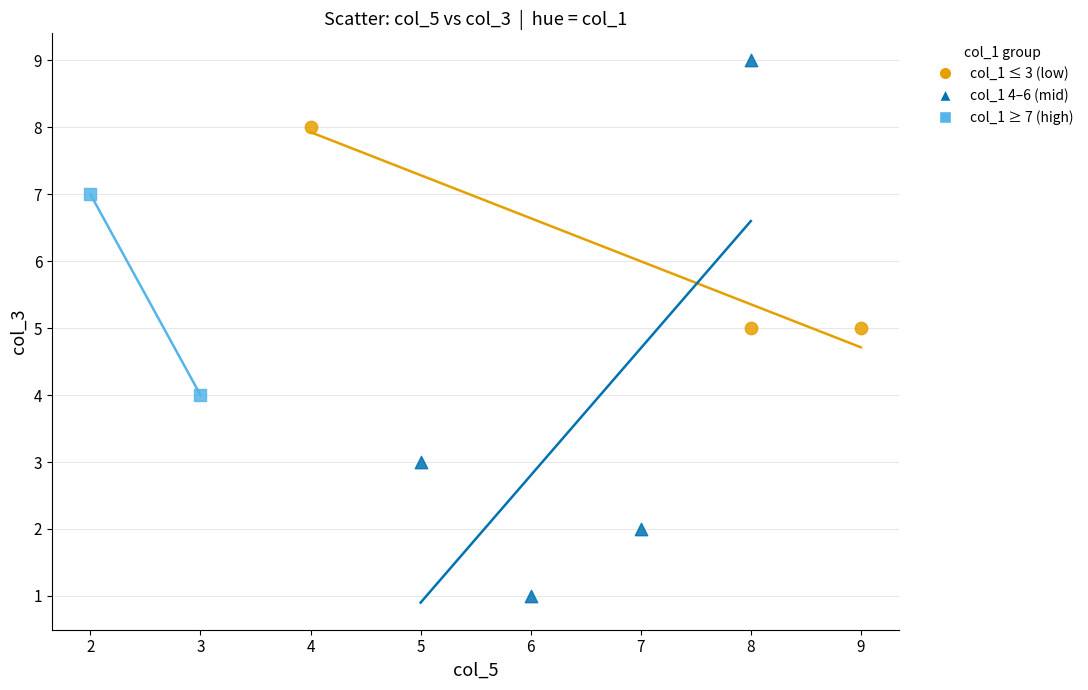

What are all the series names shown in the legend?

col_1 ≤ 3 (low), col_1 4–6 (mid), col_1 ≥ 7 (high)